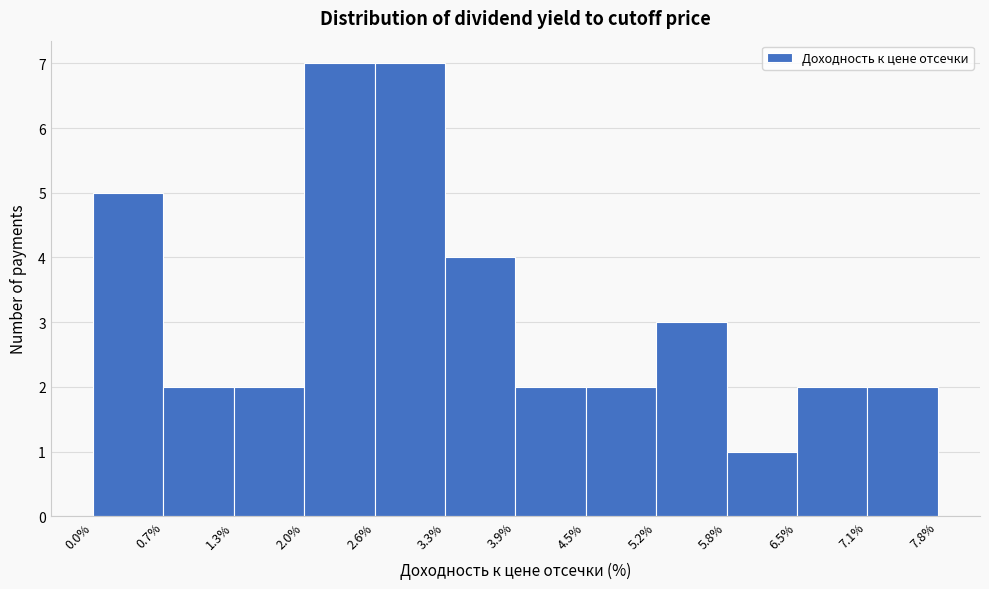

Reading left to right, transcribe this chart: for each bar, give the range it covers on the x-axis and its height. The values are not printed on the chart, so give them approximately, as read against the axis.

0.0% to 0.7%: 5
0.7% to 1.3%: 2
1.3% to 2.0%: 2
2.0% to 2.6%: 7
2.6% to 3.3%: 7
3.3% to 3.9%: 4
3.9% to 4.5%: 2
4.5% to 5.2%: 2
5.2% to 5.8%: 3
5.8% to 6.5%: 1
6.5% to 7.1%: 2
7.1% to 7.8%: 2